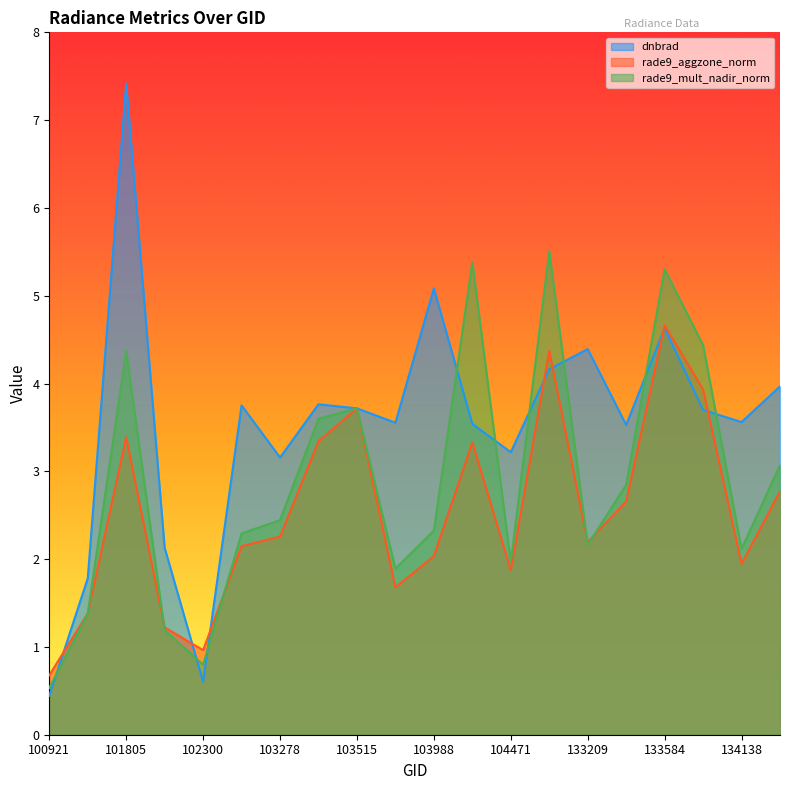

Reading left to right, list all the values displayed in this chart.

dnbrad: 100921=0.4	101303=1.8	101805=7.4	101917=2.1	102300=0.6	102550=3.8	103278=3.2	103396=3.8	103515=3.7	103642=3.6	103988=5.1	104346=3.5	104471=3.2	132847=4.2	133209=4.4	133404=3.5	133584=4.6	133762=3.7	134138=3.6	134322=4.0
rade9_aggzone_norm: 100921=0.7	101303=1.4	101805=3.4	101917=1.2	102300=1.0	102550=2.1	103278=2.3	103396=3.3	103515=3.7	103642=1.7	103988=2.0	104346=3.3	104471=1.9	132847=4.4	133209=2.2	133404=2.7	133584=4.7	133762=3.9	134138=1.9	134322=2.8
rade9_mult_nadir_norm: 100921=0.5	101303=1.4	101805=4.4	101917=1.2	102300=0.8	102550=2.3	103278=2.4	103396=3.6	103515=3.7	103642=1.9	103988=2.3	104346=5.4	104471=2.0	132847=5.5	133209=2.2	133404=2.8	133584=5.3	133762=4.4	134138=2.1	134322=3.1